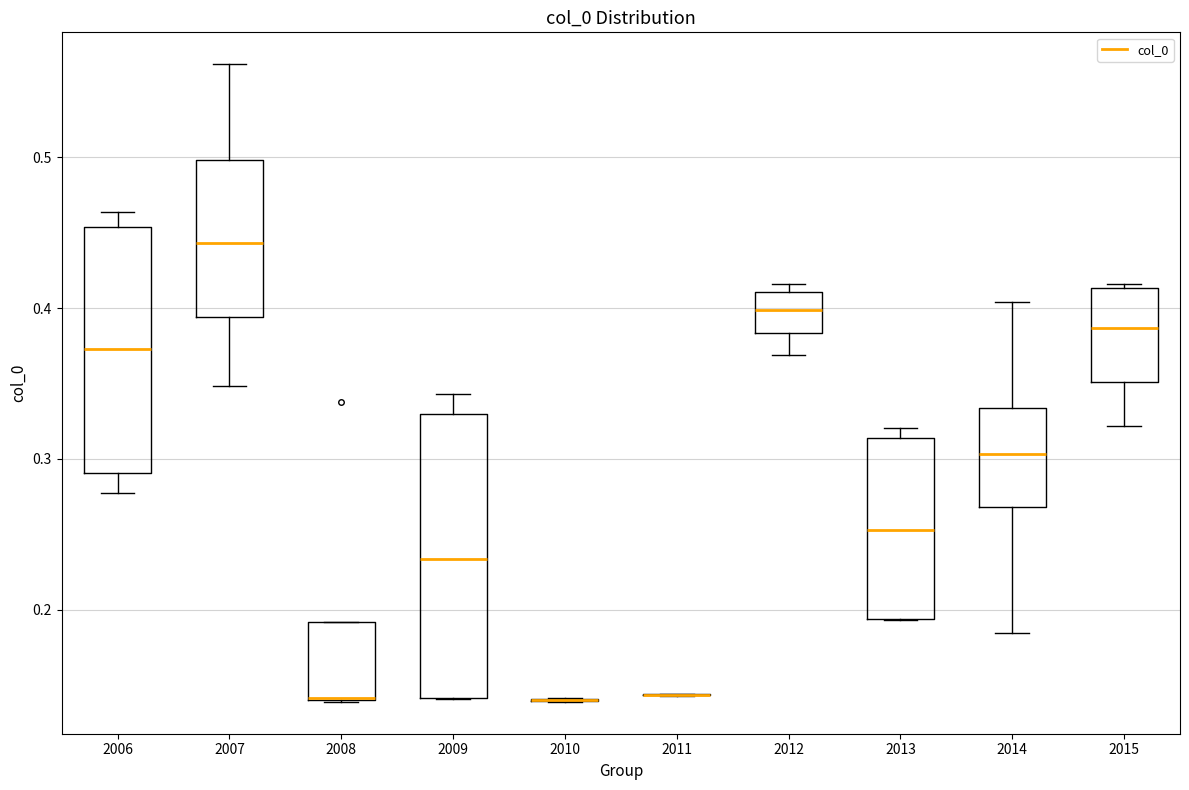

Reading left to right, transcribe this box plot: for each box, give where its median line is, the range the box spans, and where its two whiskers end, as read against the y-axis. The values are not printed on the chart, so give them approximately, as read against the axis.

2006: median 0.37, box 0.29 to 0.45, whiskers 0.28 to 0.46
2007: median 0.44, box 0.39 to 0.50, whiskers 0.35 to 0.56
2008: median 0.14 (drawn on the box's lower edge), box 0.14 to 0.19, whiskers 0.14 to 0.19
2009: median 0.23, box 0.14 to 0.33, whiskers 0.14 to 0.34
2010: box collapsed to a line at 0.14, whiskers 0.14 to 0.14
2011: box collapsed to a line at 0.14, whiskers 0.14 to 0.14
2012: median 0.40, box 0.38 to 0.41, whiskers 0.37 to 0.42
2013: median 0.25, box 0.19 to 0.31, whiskers 0.19 to 0.32
2014: median 0.30, box 0.27 to 0.33, whiskers 0.18 to 0.40
2015: median 0.39, box 0.35 to 0.41, whiskers 0.32 to 0.42